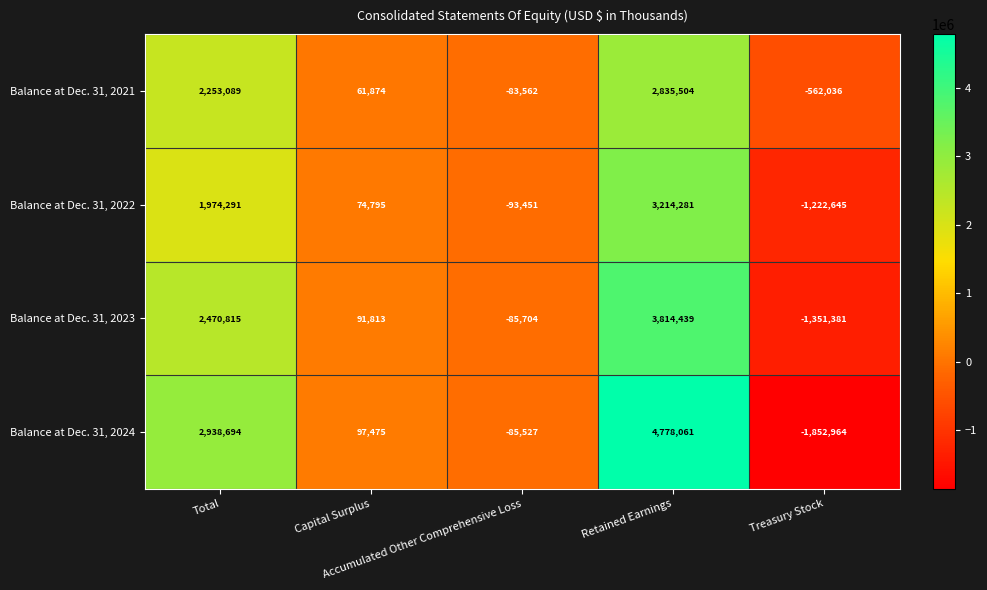

How many series are shown in this chart?

4